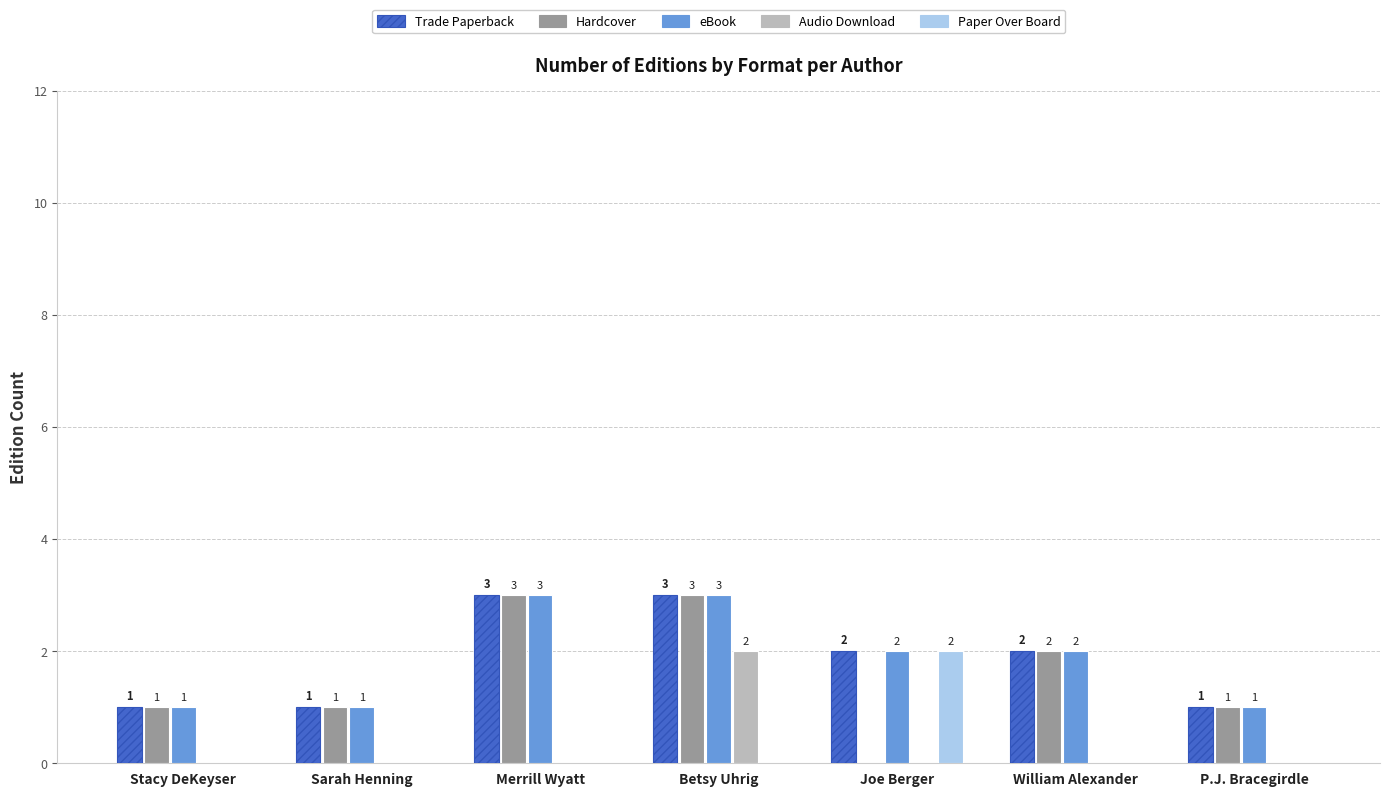

True or false: Hardcover has a value of 1 at P.J. Bracegirdle.

True